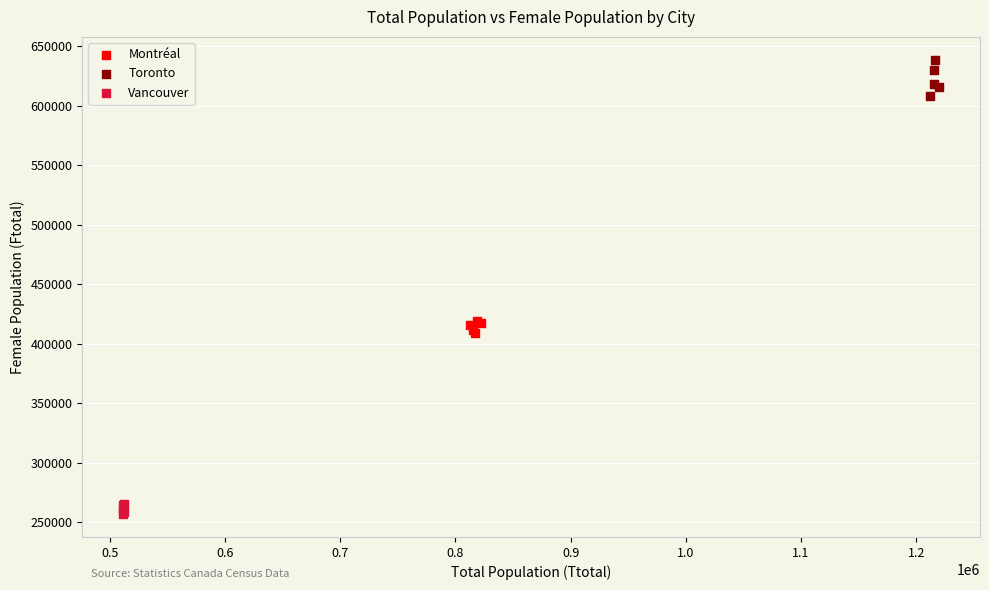

Which series contains the lowest Y value?

Vancouver